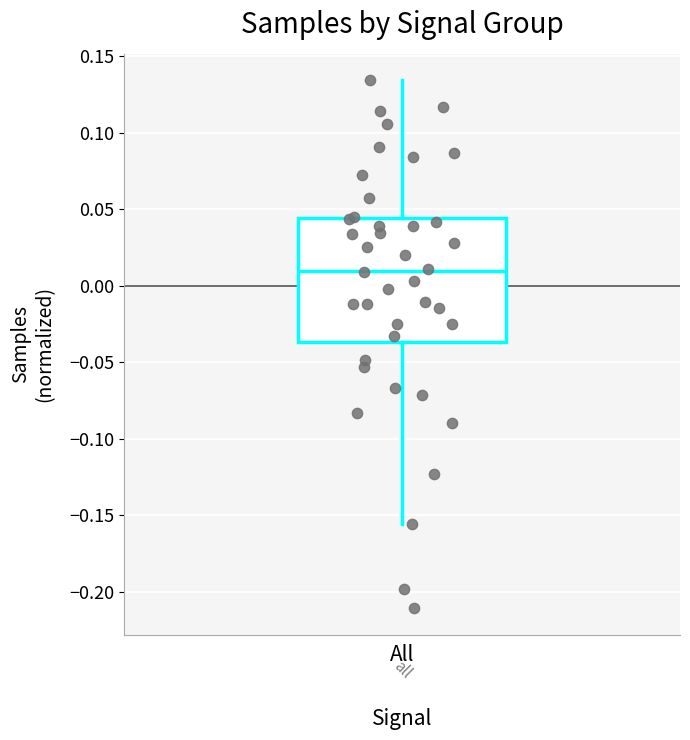

Where is the upper edge of the box for All on the y-axis? The values are not printed on the chart, so give them approximately, as read against the axis.

0.045